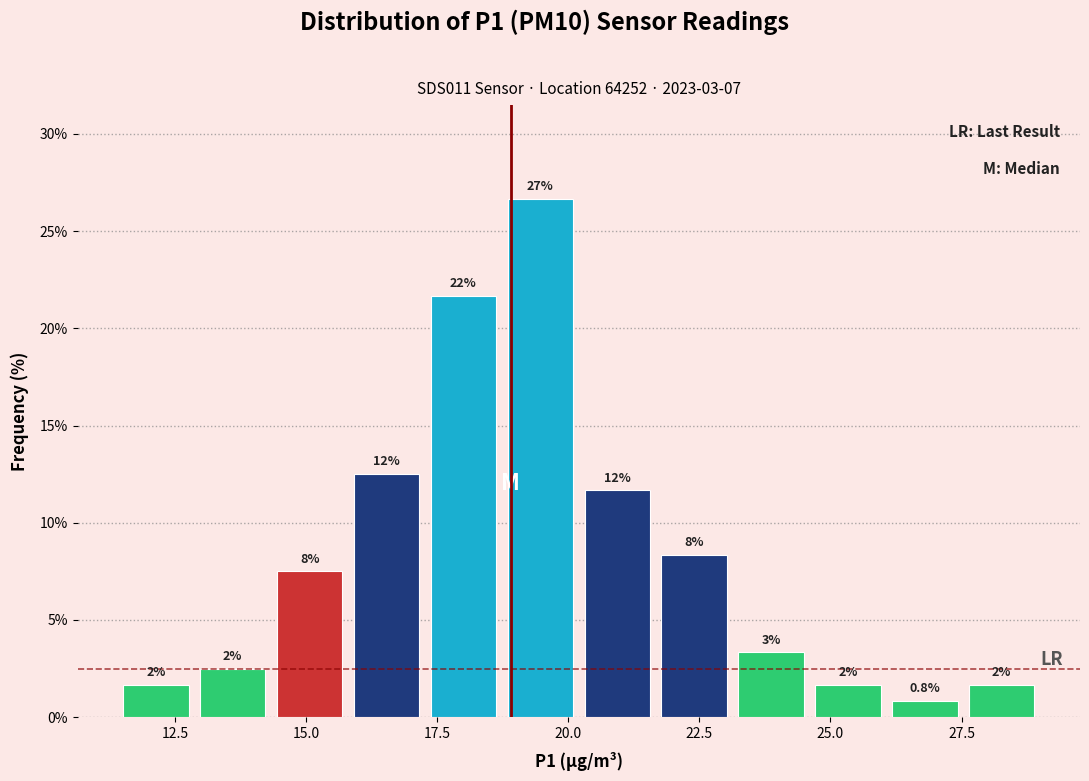

Read against the x-axis, roughly where is the centre of the tallest bar?

19.5